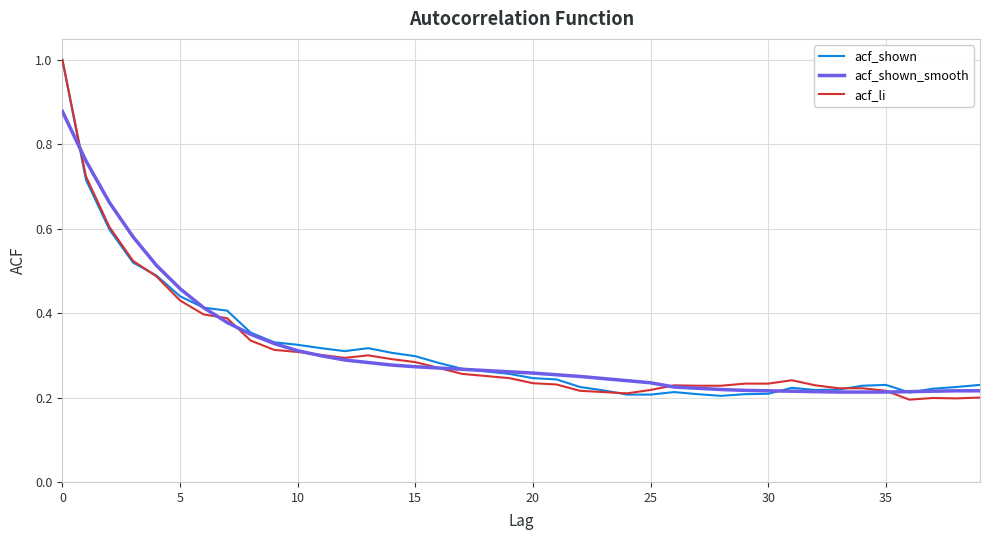

What is the maximum value shown in the chart?

1.0